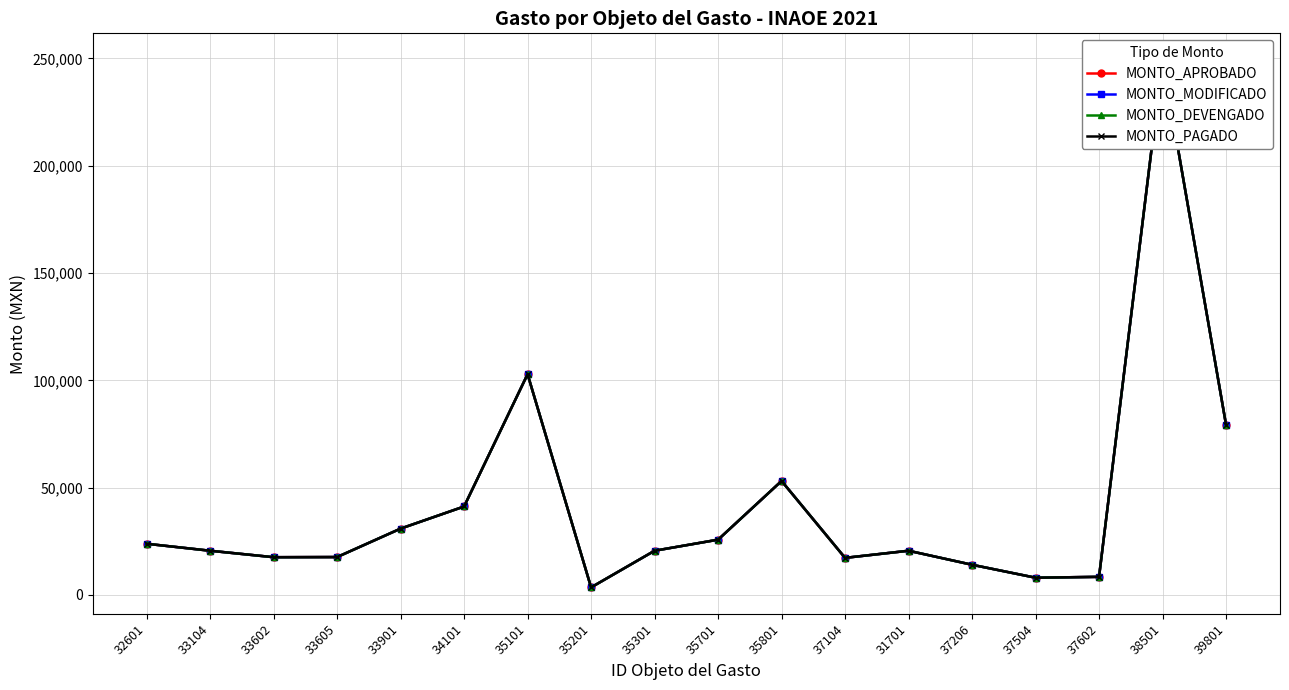

Does the chart display data point markers on the line(s)?

Yes